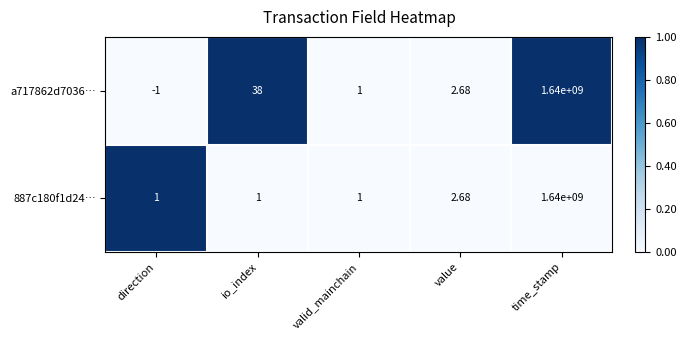

At which category is the sum across all series the highest?

time_stamp